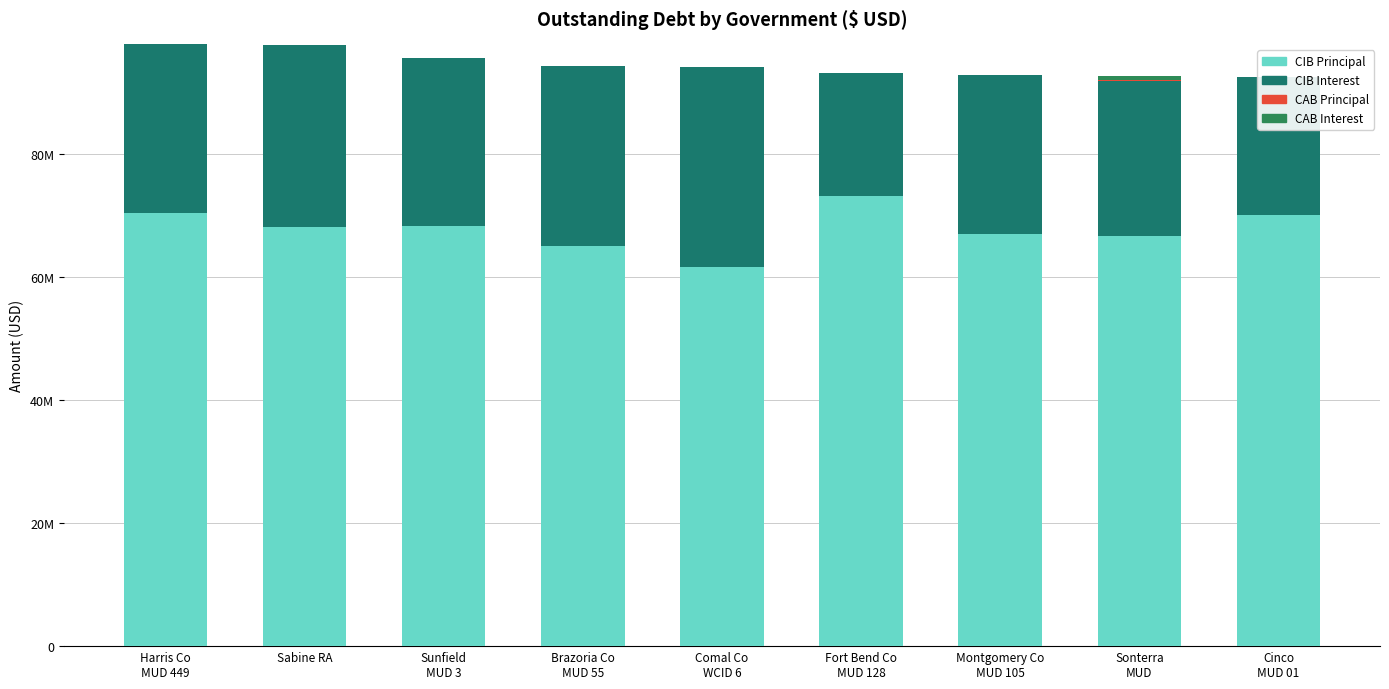

What is the value of the CIB Interest bar at the 2nd from the left?

29589512.0